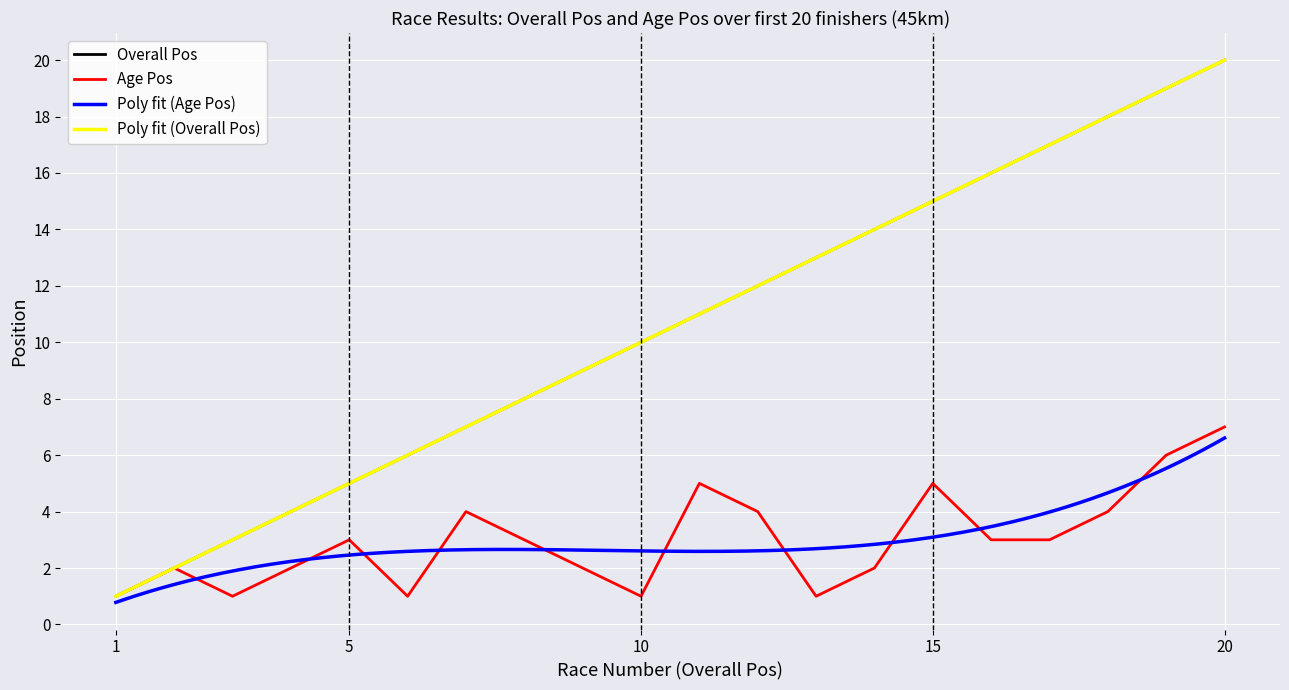

What is the value of the Age Pos point at the 2nd from the left?

2